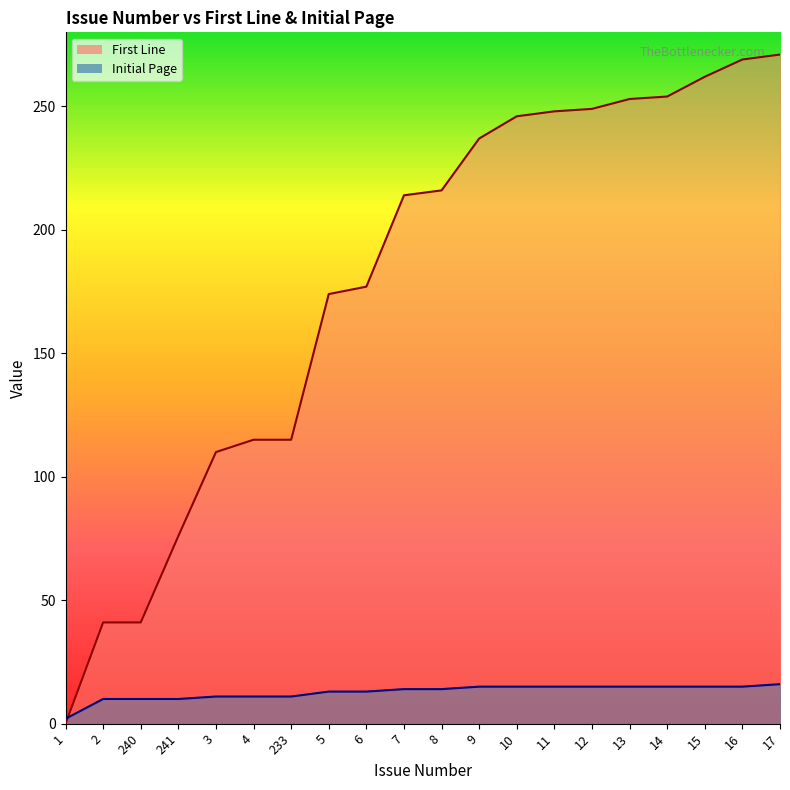

Where do Initial Page and First Line first cross each other?

1 and 2